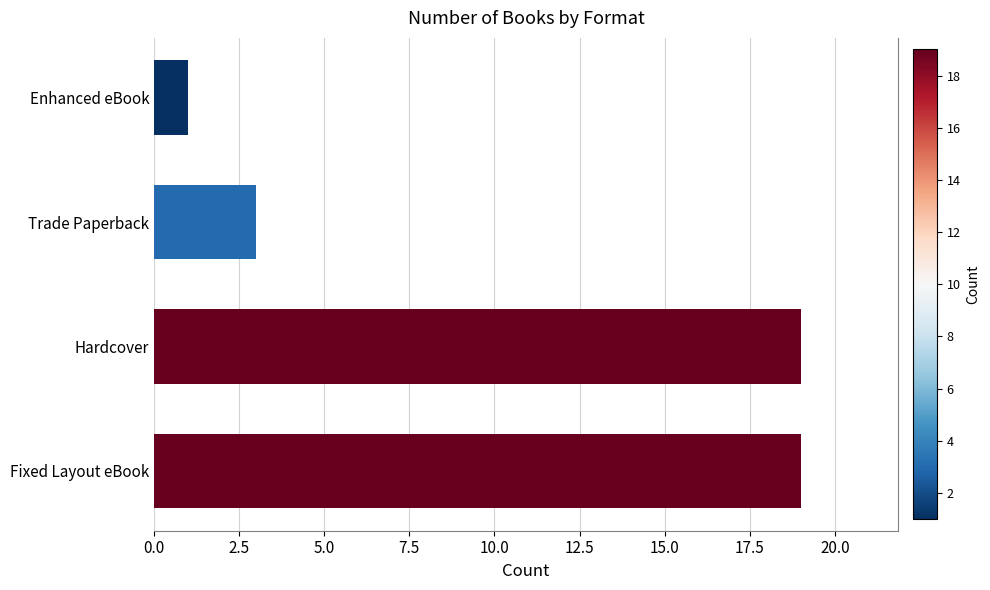

What is the greatest value displayed?

19